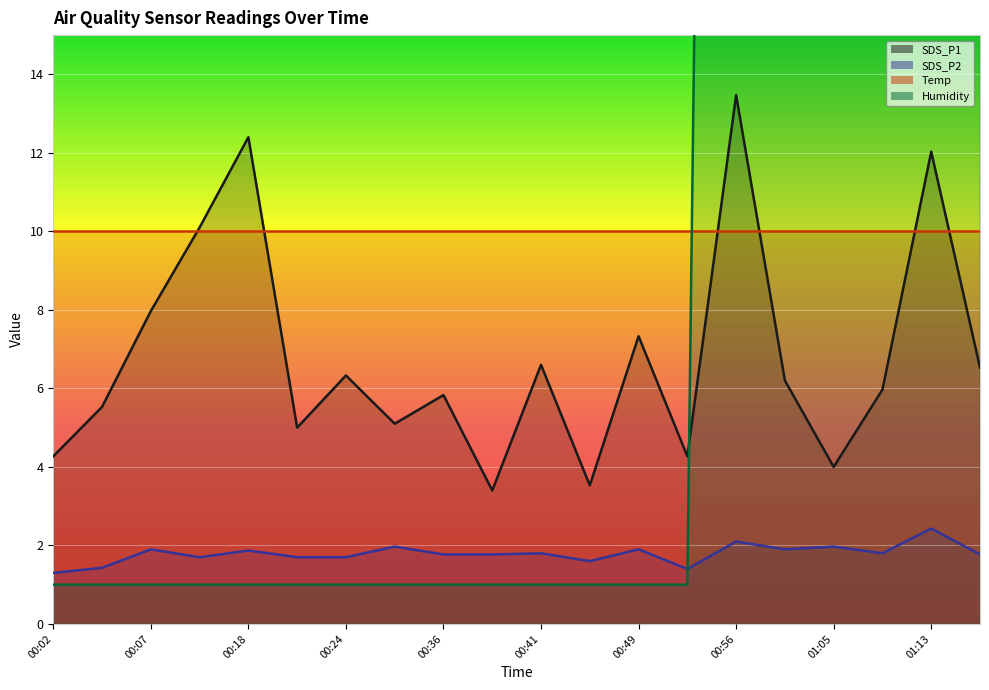

What is the difference between the second highest and second lowest values in the Humidity series?

98.9